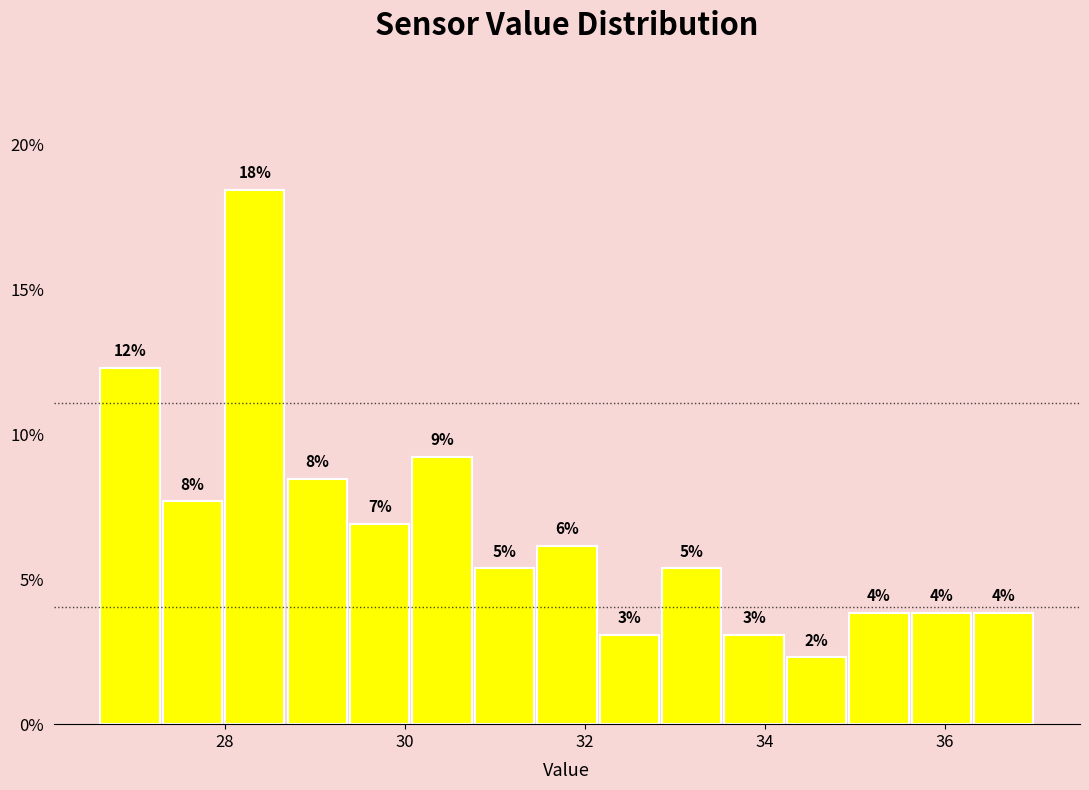

Read against the x-axis, roughly where is the centre of the tallest bar?

28.4